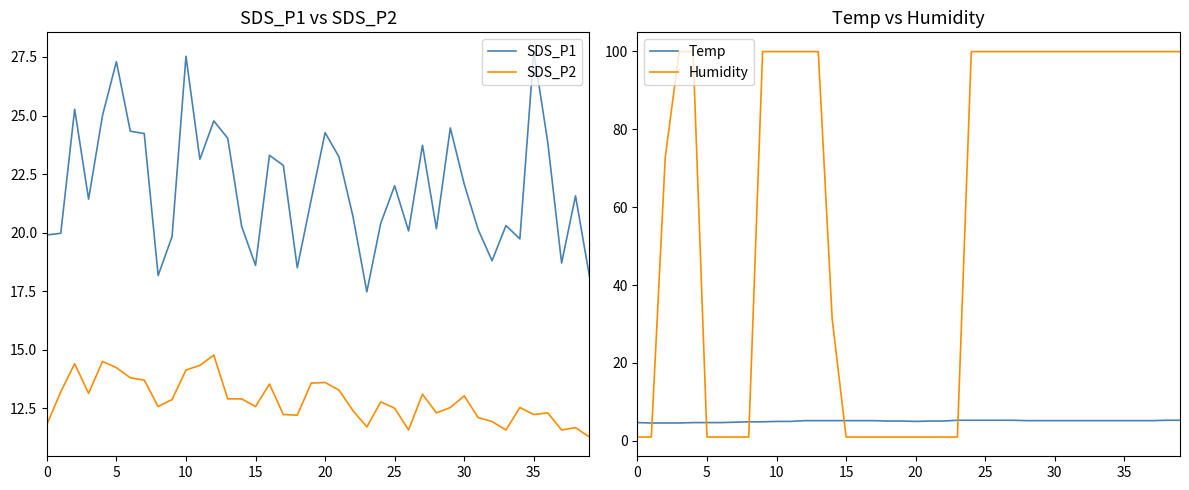

Reading right to left, transcribe all the data shown in this chart.

SDS_P1: 18.1	21.6	18.7	23.9	27.7	19.7	20.3	18.8	20.1	22.1	24.5	20.2	23.7	20.1	22.0	20.4	17.5	20.7	23.2	24.3	21.4	18.5	22.9	23.3	18.6	20.3	24.0	24.8	23.1	27.5	19.8	18.2	24.2	24.3	27.3	25.0	21.4	25.3	20.0	19.9
SDS_P2: 11.3	11.7	11.6	12.3	12.2	12.5	11.6	11.9	12.1	13.0	12.5	12.3	13.1	11.6	12.5	12.8	11.7	12.4	13.3	13.6	13.6	12.2	12.2	13.5	12.6	12.9	12.9	14.8	14.3	14.1	12.9	12.6	13.7	13.8	14.2	14.5	13.1	14.4	13.2	11.8
Temp: 5.3	5.3	5.2	5.2	5.2	5.2	5.2	5.2	5.2	5.2	5.2	5.2	5.3	5.3	5.3	5.3	5.3	5.1	5.1	5.0	5.1	5.1	5.2	5.2	5.2	5.2	5.2	5.2	5.0	5.0	4.9	4.9	4.8	4.7	4.7	4.7	4.6	4.6	4.6	4.7
Humidity: 99.9	99.9	99.9	99.9	99.9	99.9	99.9	99.9	99.9	99.9	99.9	99.9	99.9	99.9	99.9	99.9	1.0	1.0	1.0	1.0	1.0	1.0	1.0	1.0	1.0	31.3	99.9	99.9	99.9	99.9	99.9	1.0	1.0	1.0	1.0	99.9	99.9	72.7	1.0	1.0